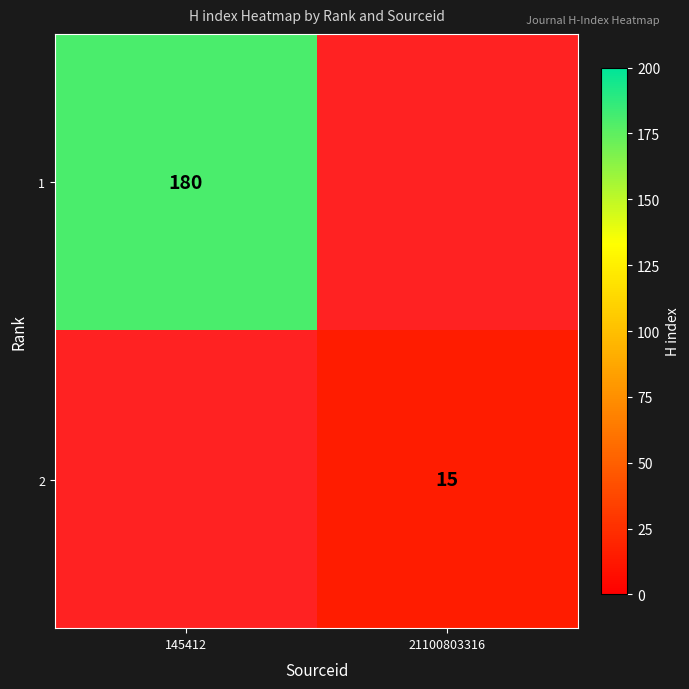

The 1 series shows 42 at 145412. True or false?

False